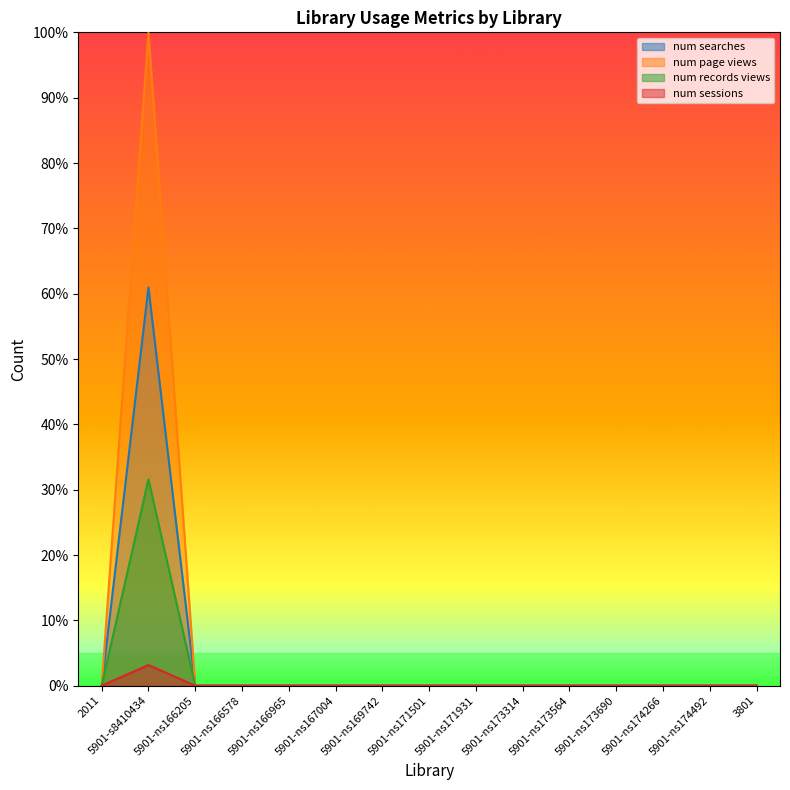

Which series has the largest total across all categories?

num page views